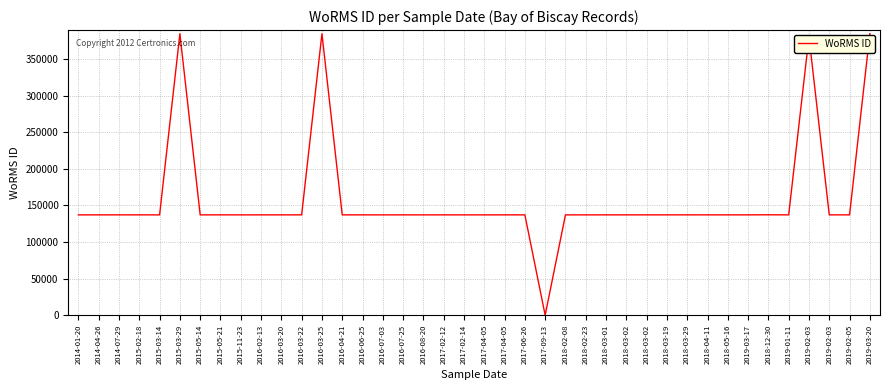

Does the chart display data point markers on the line(s)?

No